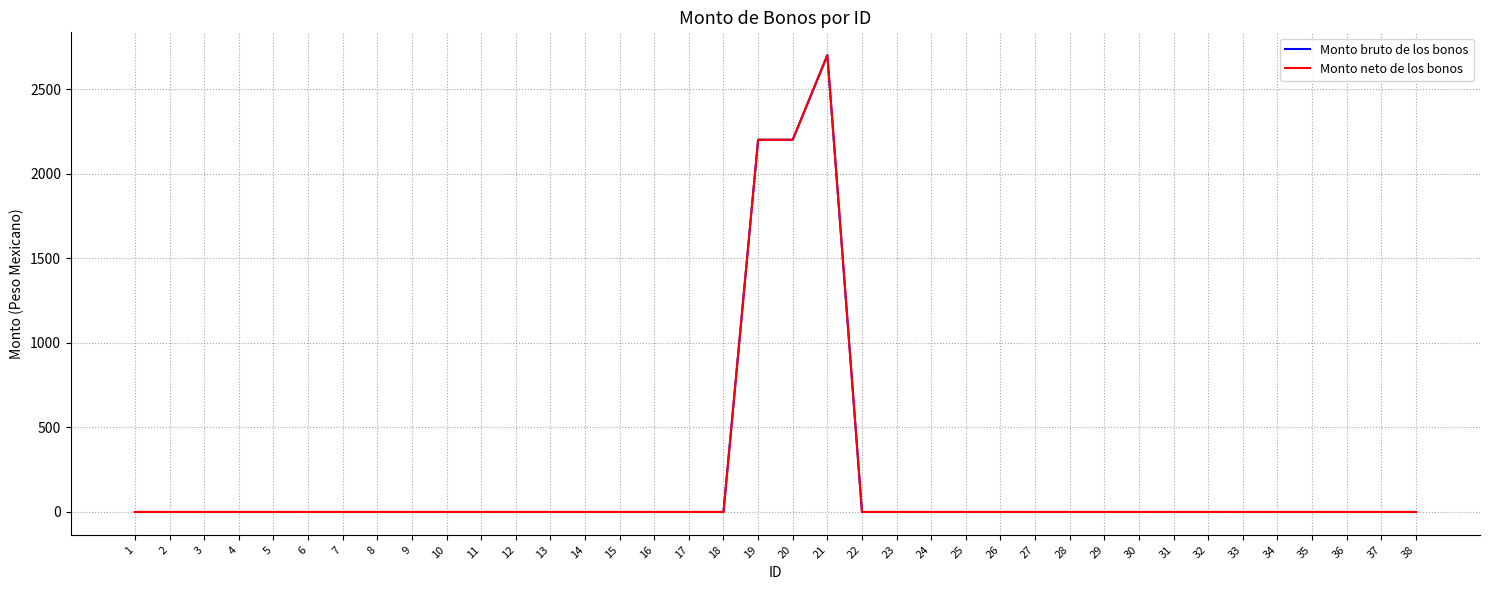

Which label corresponds to the smallest value in the chart?

1